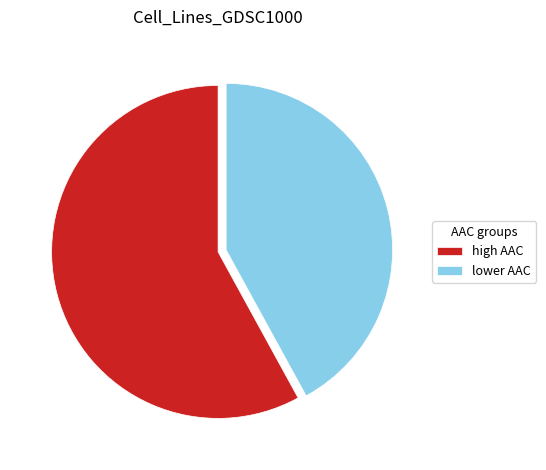

Which slice represents more than half of the pie?

high AAC